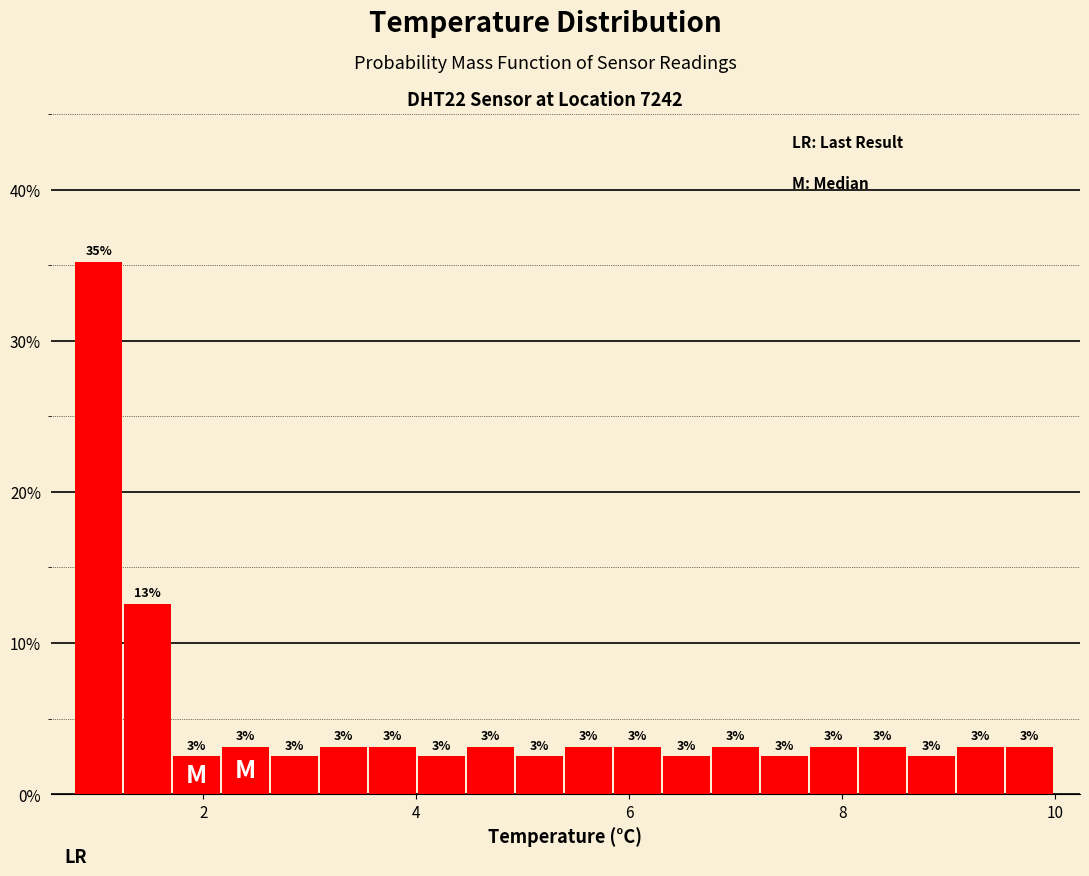

Around what value on the x-axis is the tallest bar? Give the approximate position of its centre, as read against the axis.

1.0